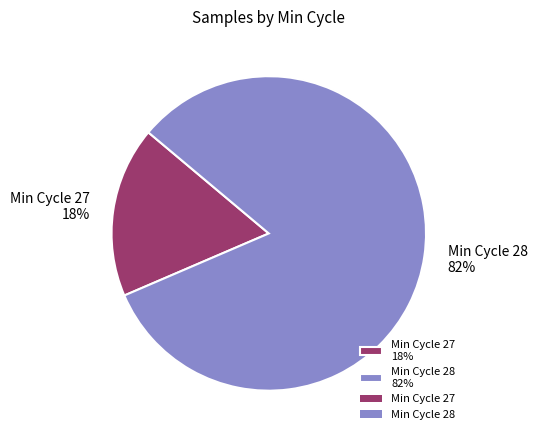

What is the smallest slice in the pie chart?

Min Cycle 27 18%